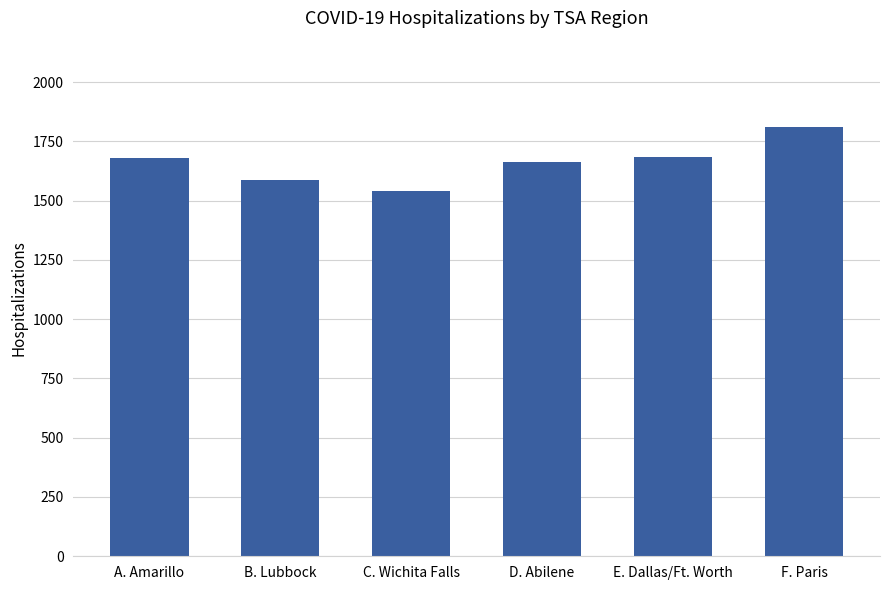

Count the number of data series in this chart.

1